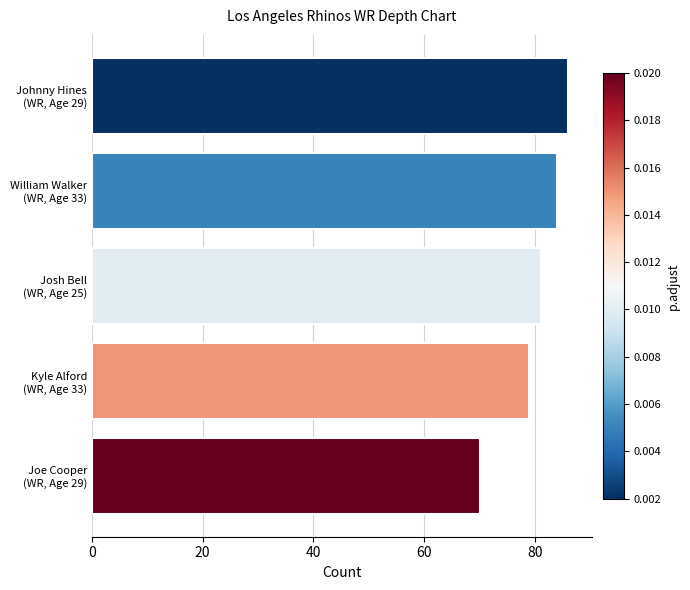

Rank the categories by value from lowest to highest.

Joe Cooper
(WR, Age 29), Kyle Alford
(WR, Age 33), Josh Bell
(WR, Age 25), William Walker
(WR, Age 33), Johnny Hines
(WR, Age 29)